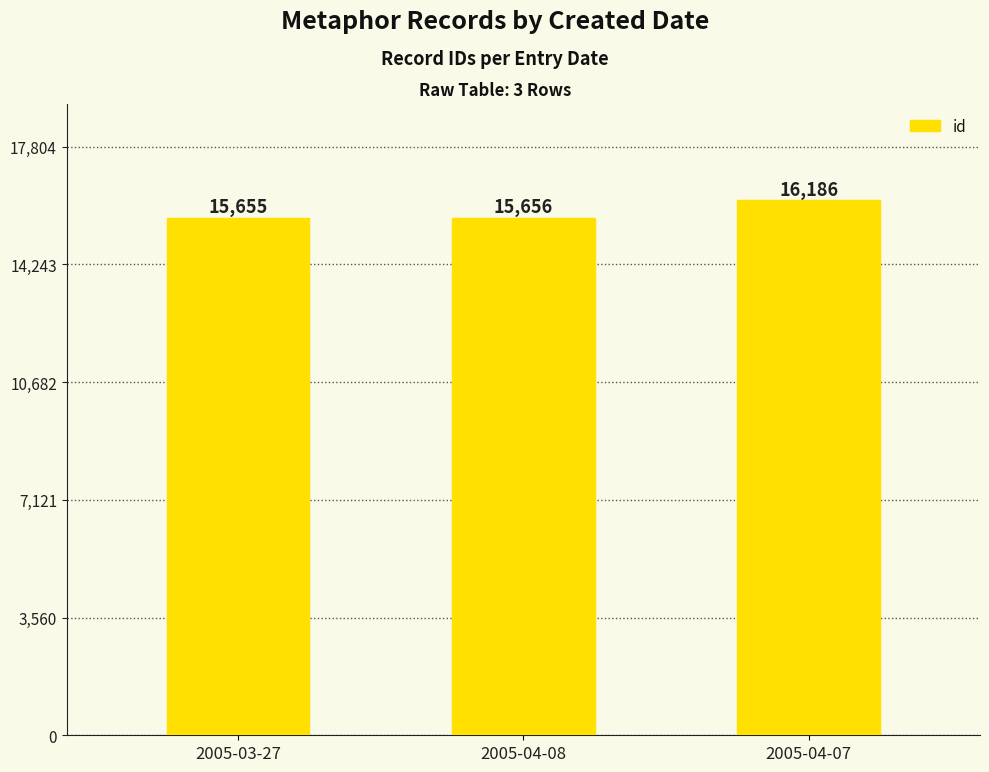

At which label is the value closest to 15920?

2005-04-08